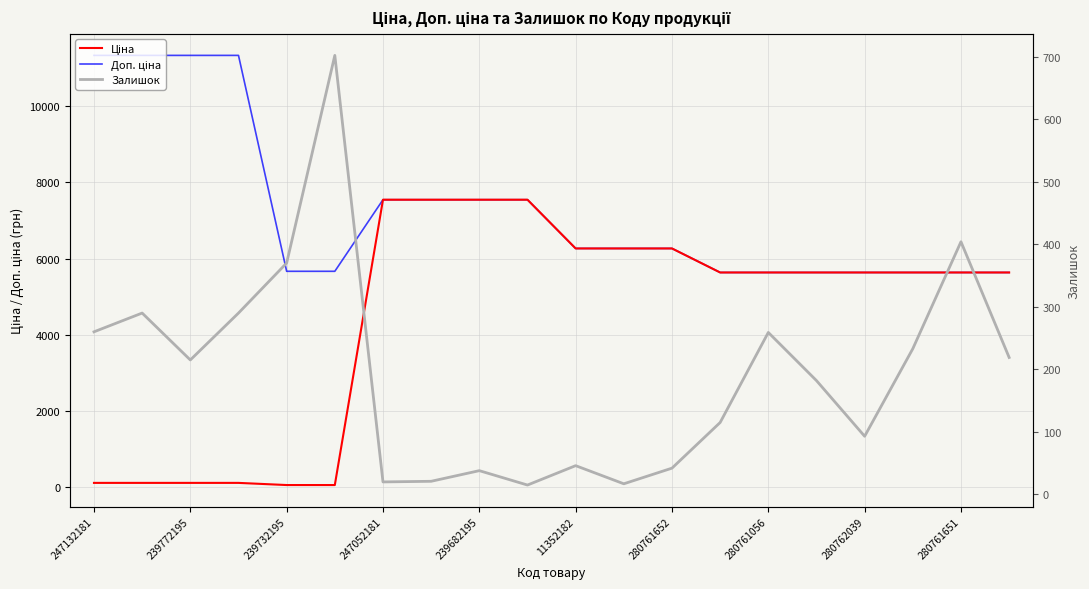

What is the label of the 13th point from the right?

280761056